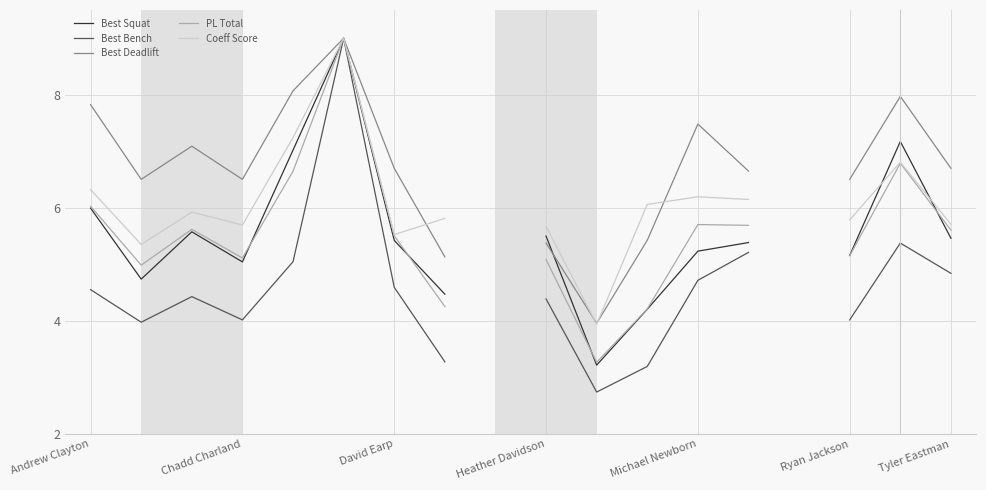

How many intersections are there between Coeff Score and Best Deadlift?

4